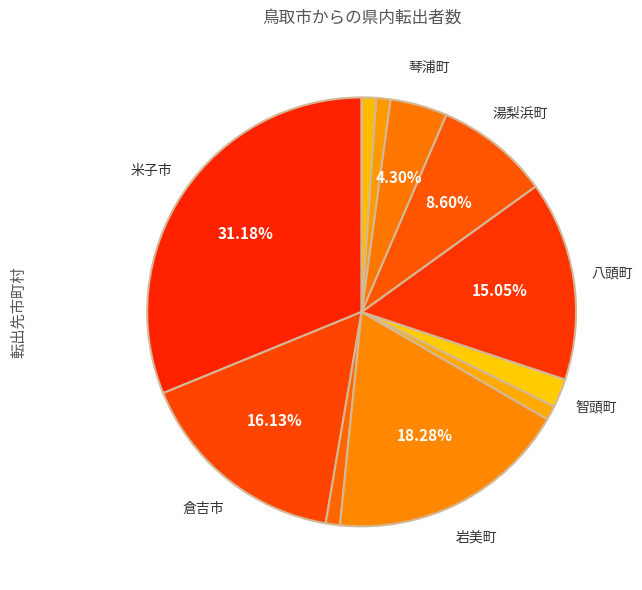

Count the number of slices in the pie.

11